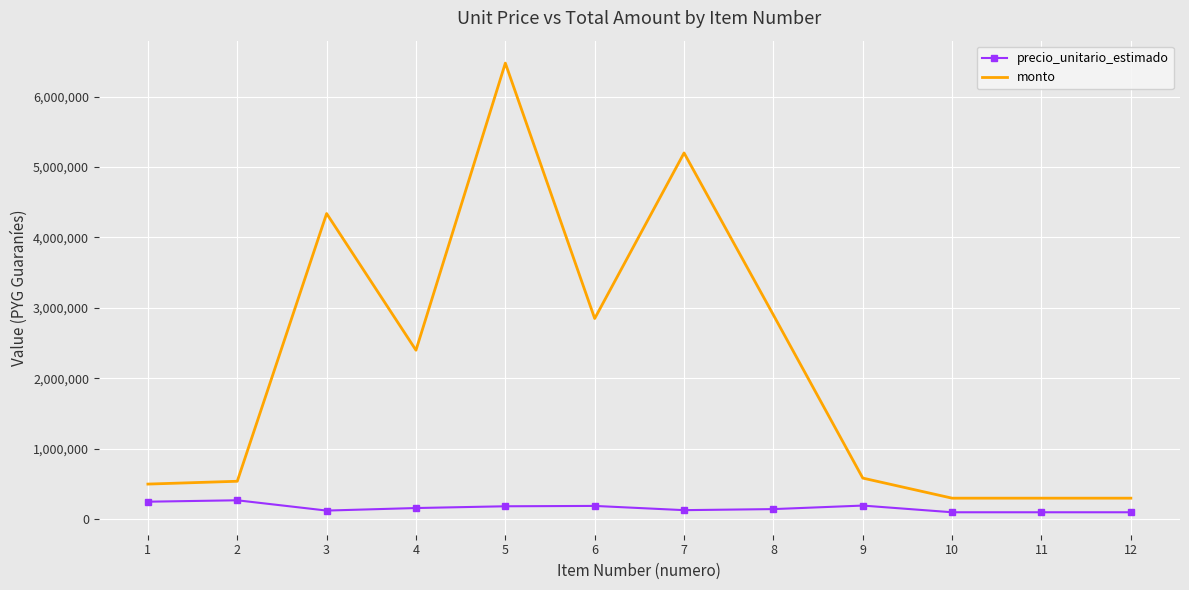

At which category is the sum across all series the highest?

5